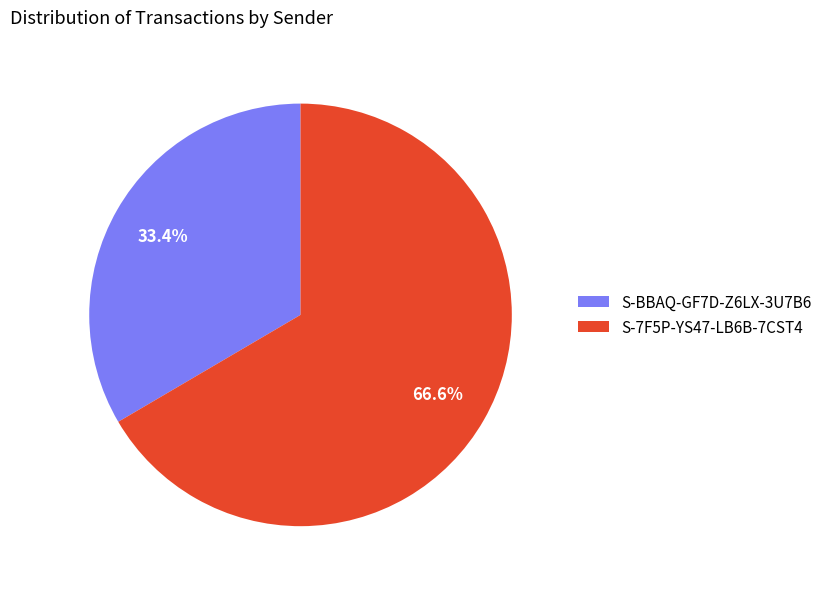

To the nearest percent, what percentage of the pie is S-BBAQ-GF7D-Z6LX-3U7B6?

33%